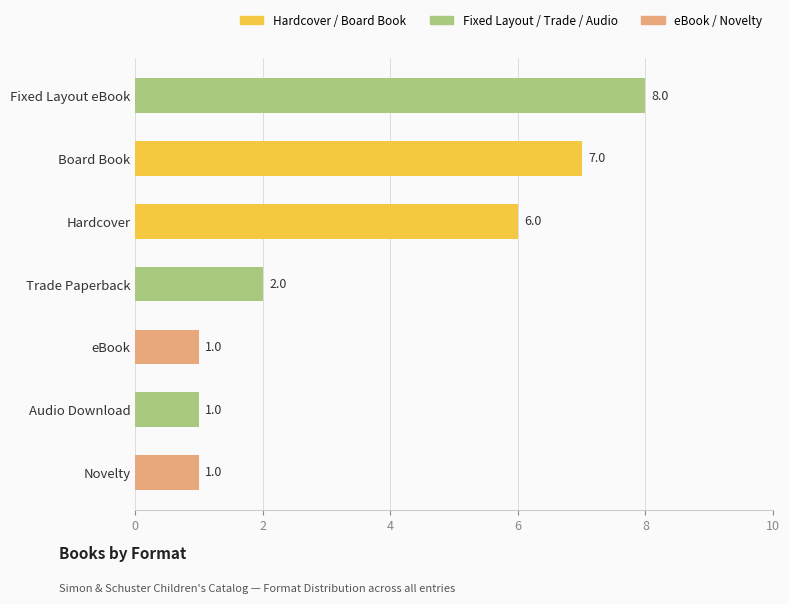

How many series are shown in this chart?

1